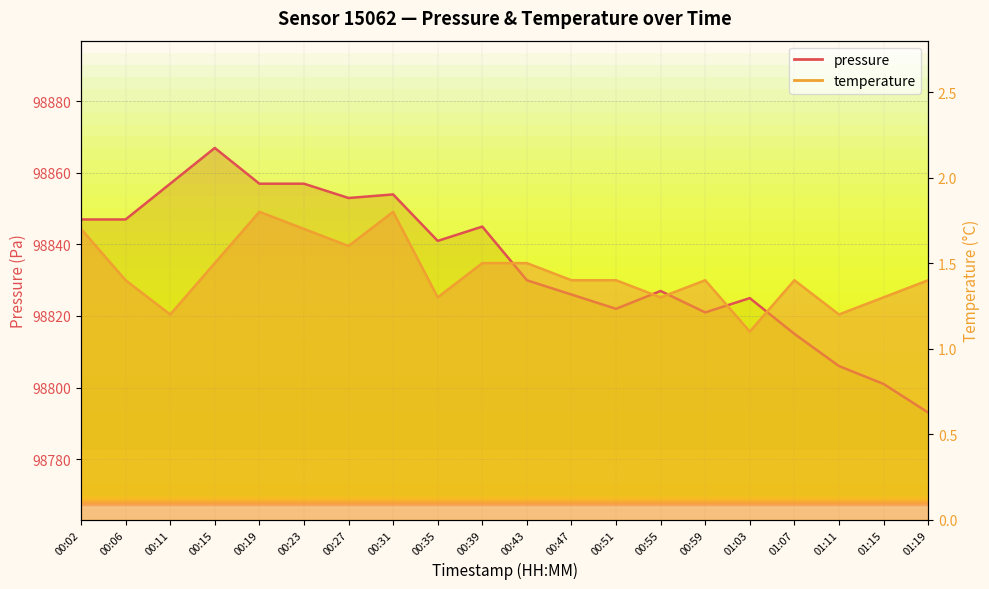

What position from the left is 00:06?

2